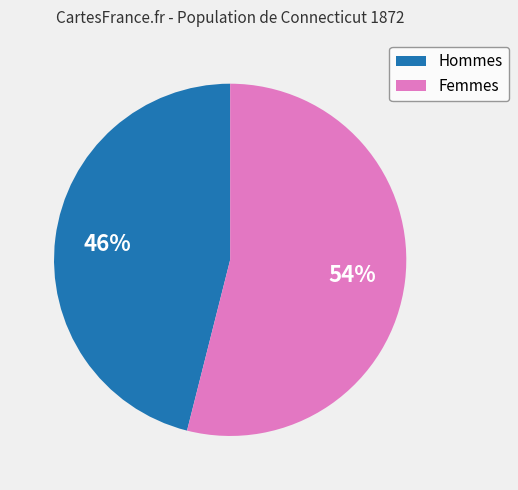

To the nearest percent, what is the average slice percentage?

50%